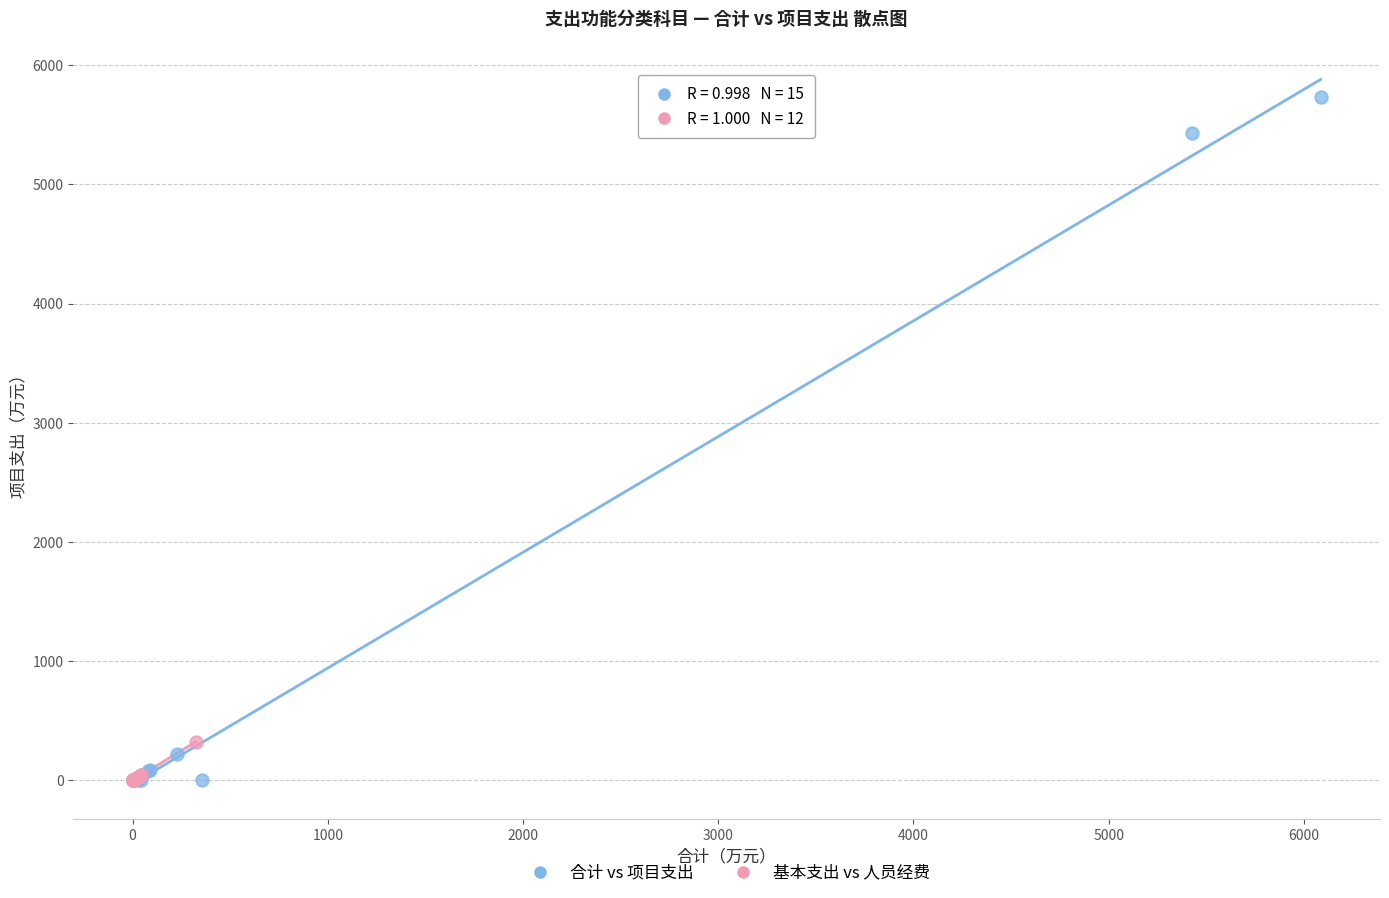

Which series reaches the maximum Y coordinate?

合计 vs 项目支出